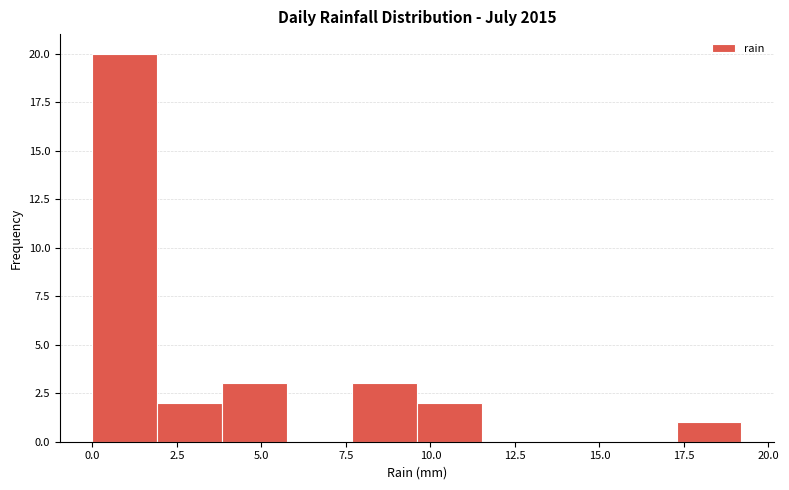

Read against the x-axis, roughly where is the centre of the tallest bar?

1.0